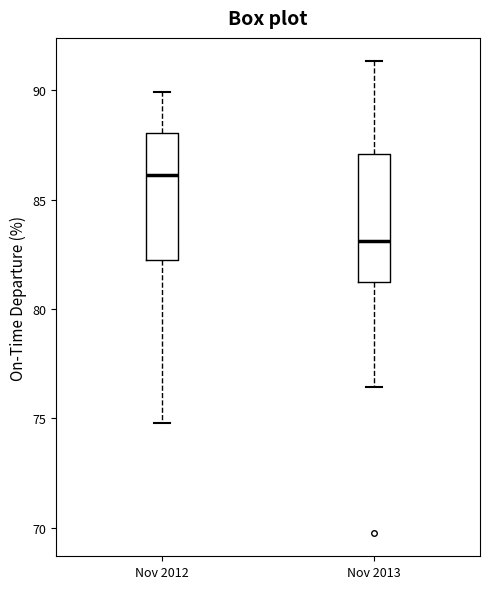

Reading left to right, transcribe this box plot: for each box, give where its median line is, the range the box spans, and where its two whiskers end, as read against the y-axis. The values are not printed on the chart, so give them approximately, as read against the axis.

Nov 2012: median 86.0, box 82.0 to 88.0, whiskers 75.0 to 90.0
Nov 2013: median 83.0, box 81.0 to 87.0, whiskers 76.5 to 91.5